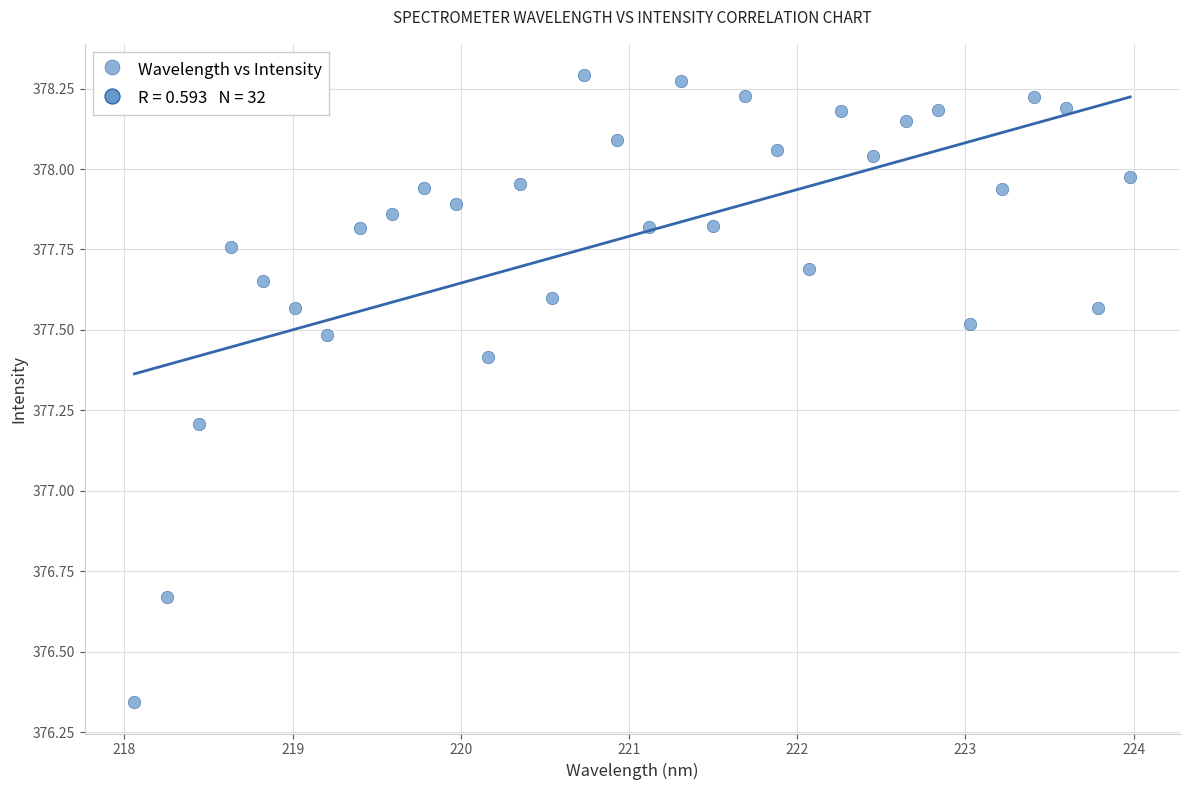

What is the range of Y values (max minus min)?

1.9